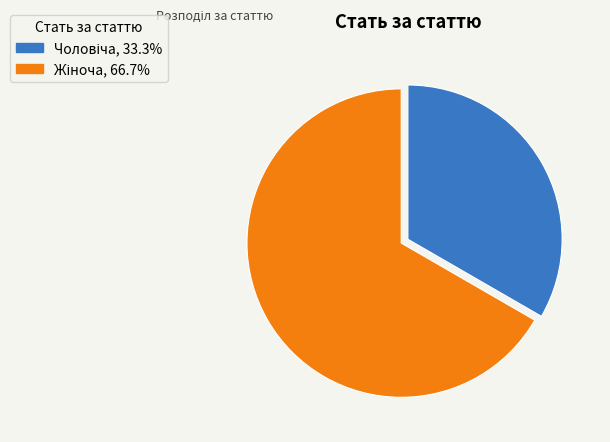

Is there a majority slice in this chart?

Yes